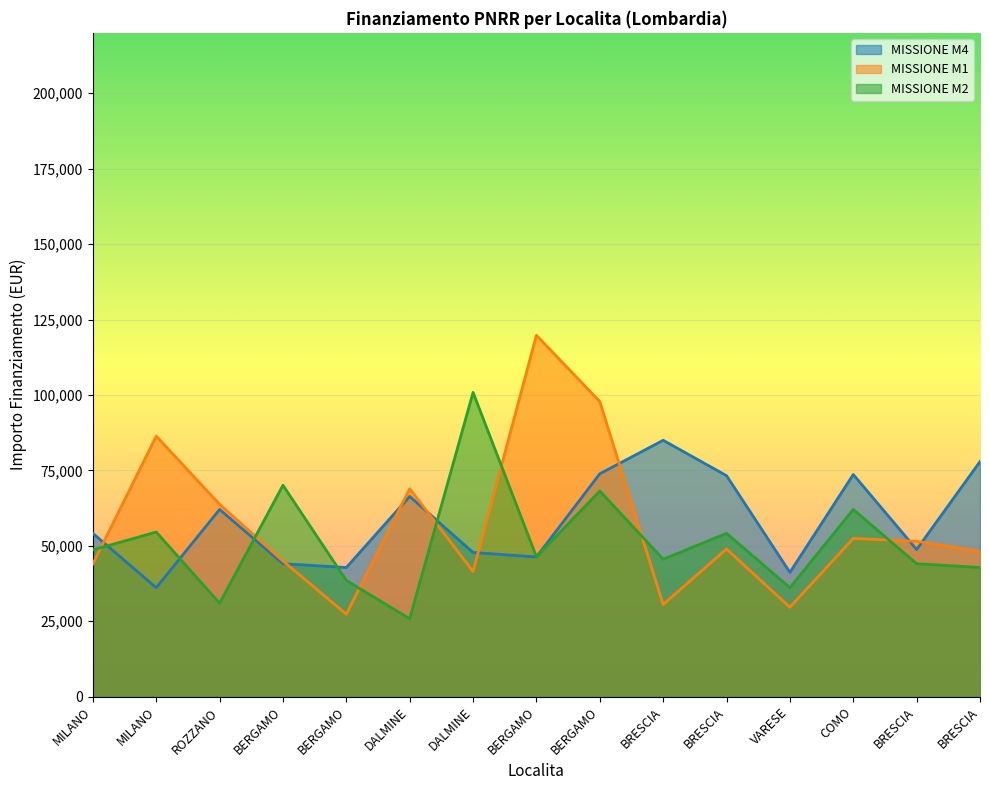

Where is MISSIONE M1 nearest to the value 73563?

DALMINE